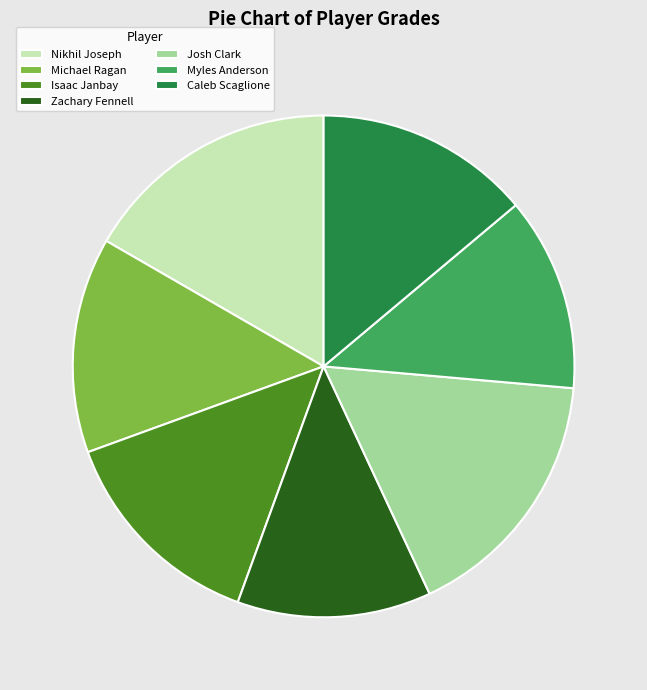

Does Josh Clark represent more than half of the total?

No